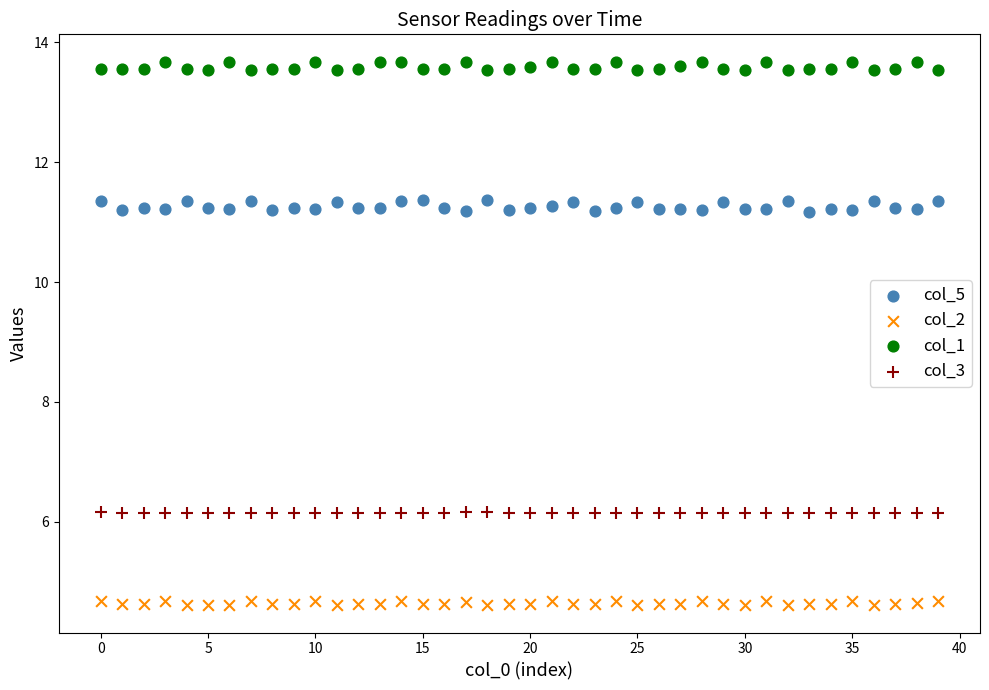

What are all the series names shown in the legend?

col_5, col_2, col_1, col_3